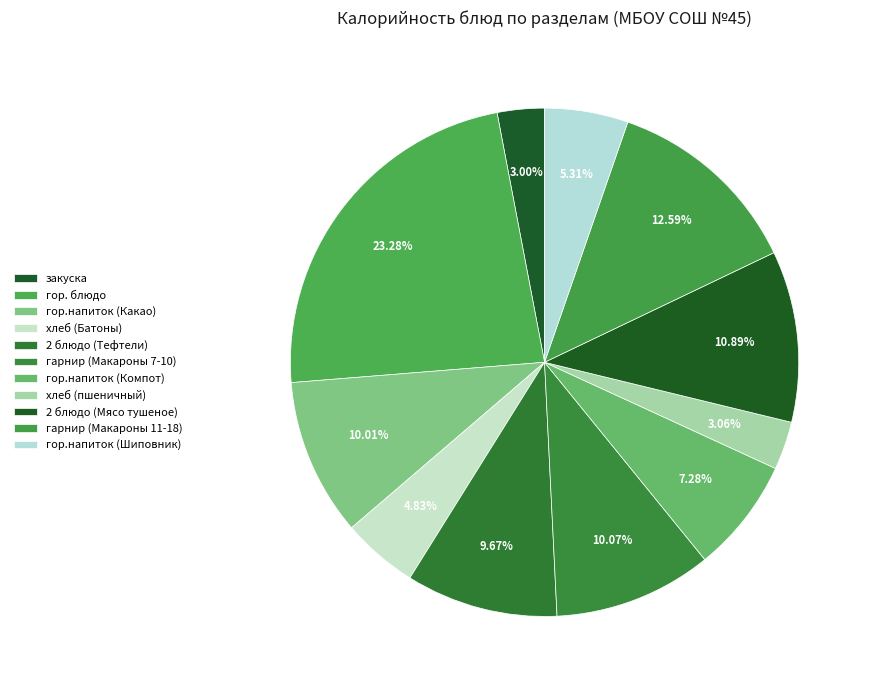

Does гор.напиток (Какао) represent more than half of the total?

No